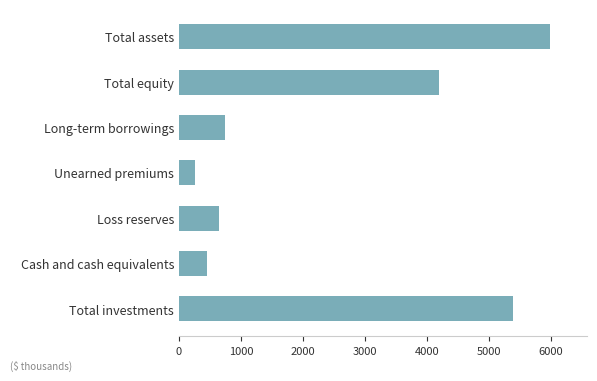

List the labels in order of value, smallest first.

Unearned premiums, Cash and cash equivalents, Loss reserves, Long-term borrowings, Total equity, Total investments, Total assets